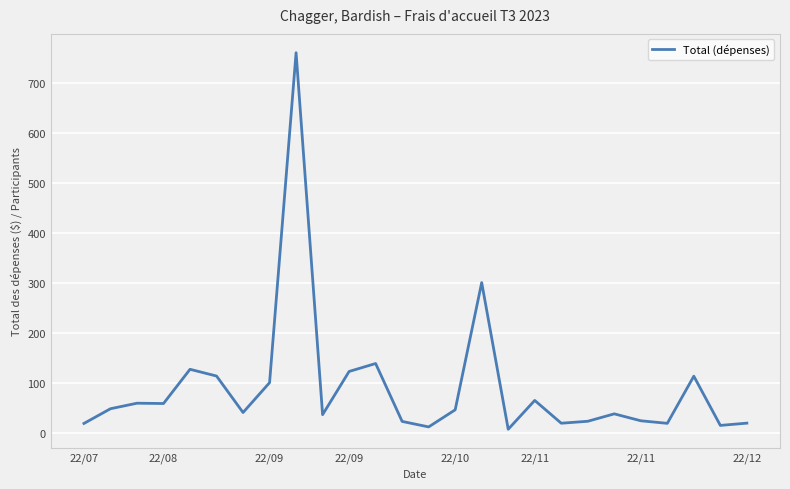

What is the maximum value shown in the chart?

760.0